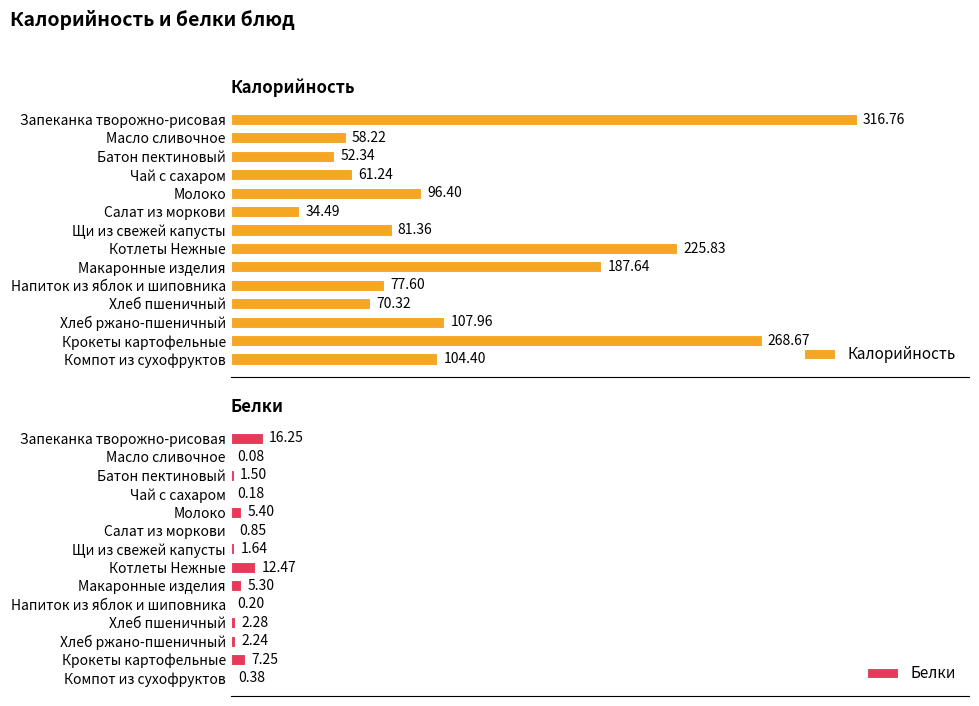

Which series has the largest total across all categories?

Калорийность